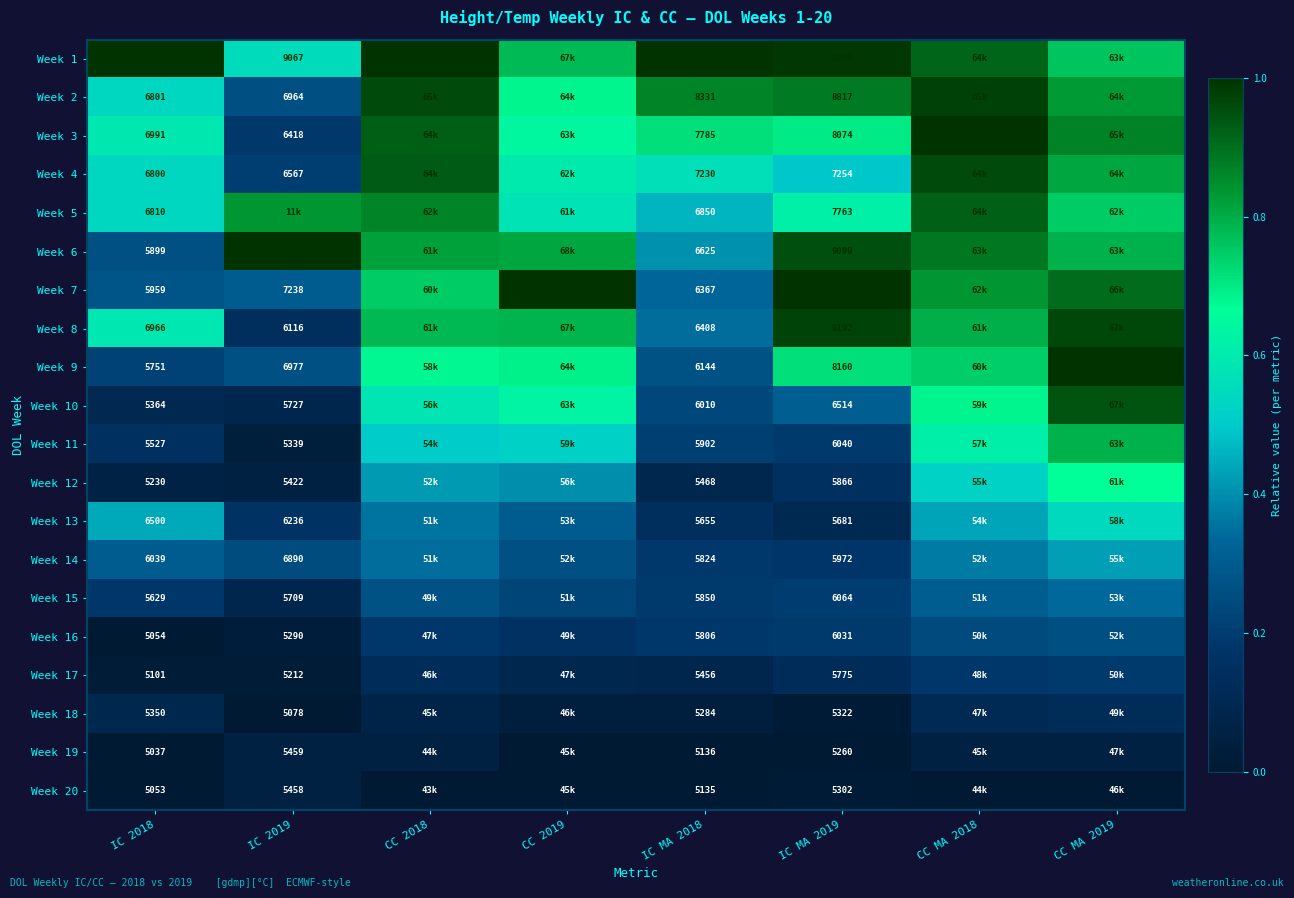

Is the value of Week 1 at IC MA 2018 greater than the value of Week 5 at IC MA 2019?

Yes